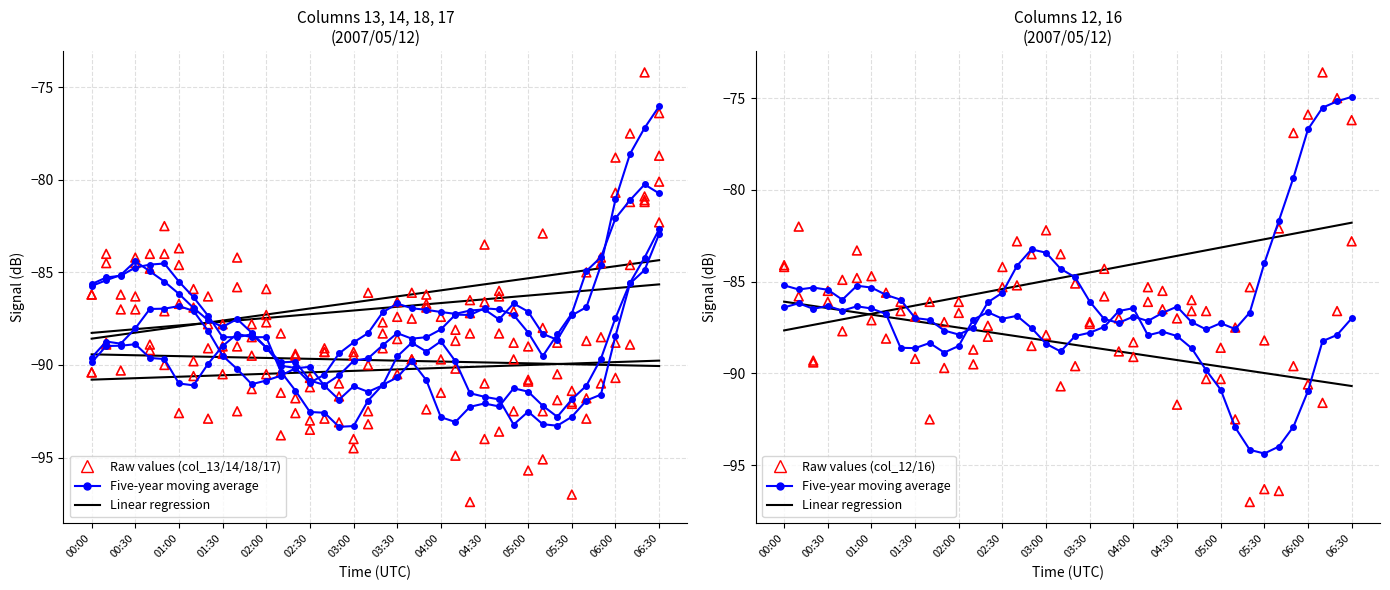

At how many categories does at least one series exceed -83?

11